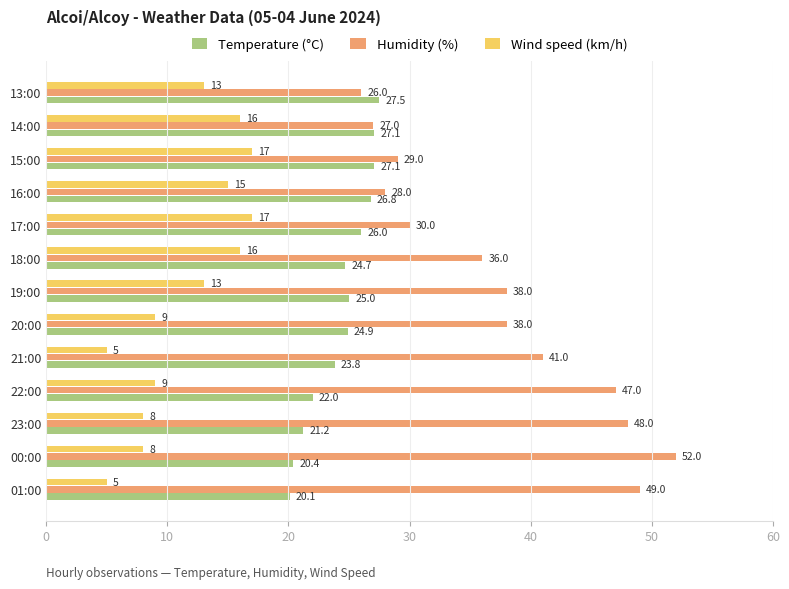

What is the spread (max minus min) of values at 20:00?

29.0